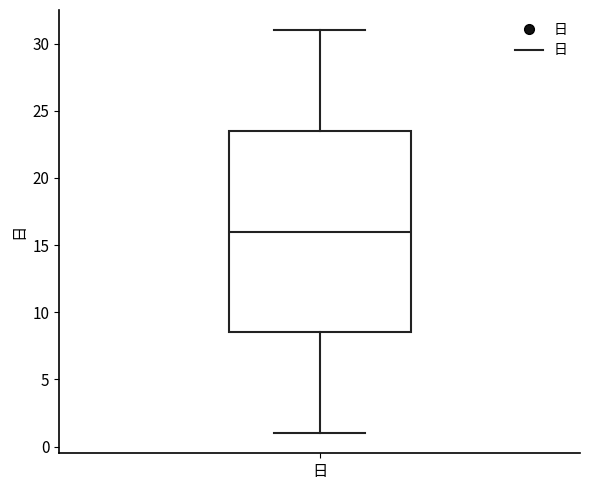

Read this box plot against the y-axis: the position of the median line, the range covered by the box, and the ends of both whiskers. The values are not printed on the chart, so give them approximately, as read against the axis.

median 16.0, box 8.5 to 23.5, whiskers 1.0 to 31.0